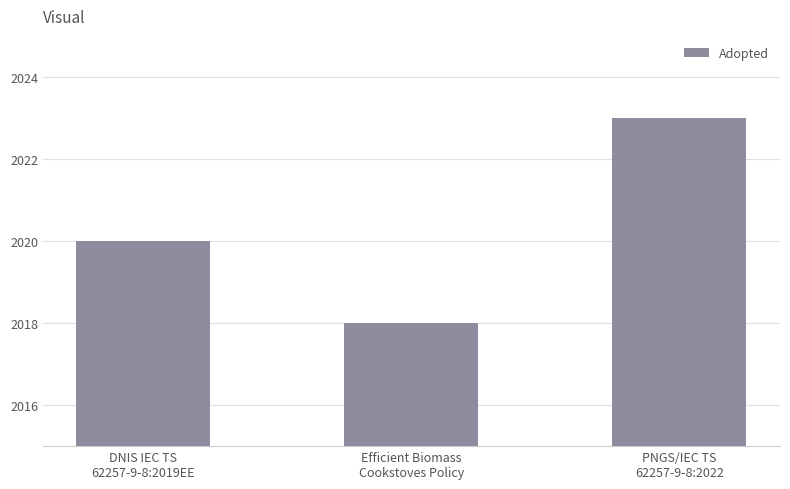

What is the ratio of the value at PNGS/IEC TS
62257-9-8:2022 to the value at DNIS IEC TS
62257-9-8:2019EE?

1.0